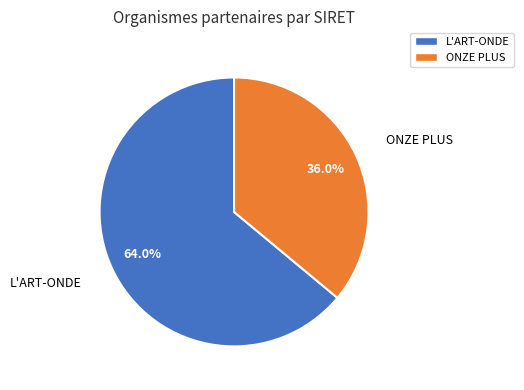

To the nearest percent, what is the average slice percentage?

50%